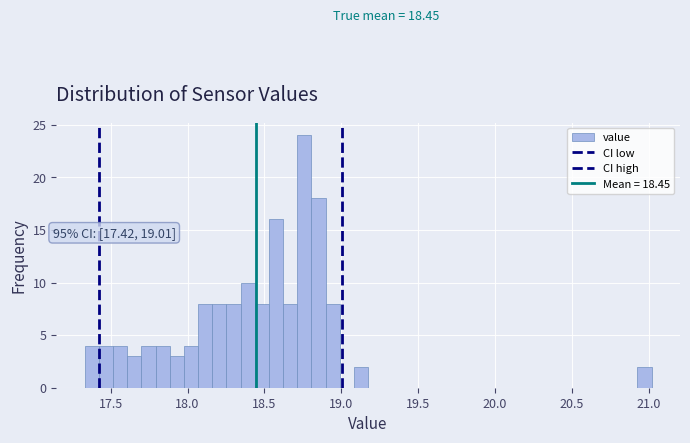

Around what value on the x-axis is the tallest bar? Give the approximate position of its centre, as read against the axis.

18.75